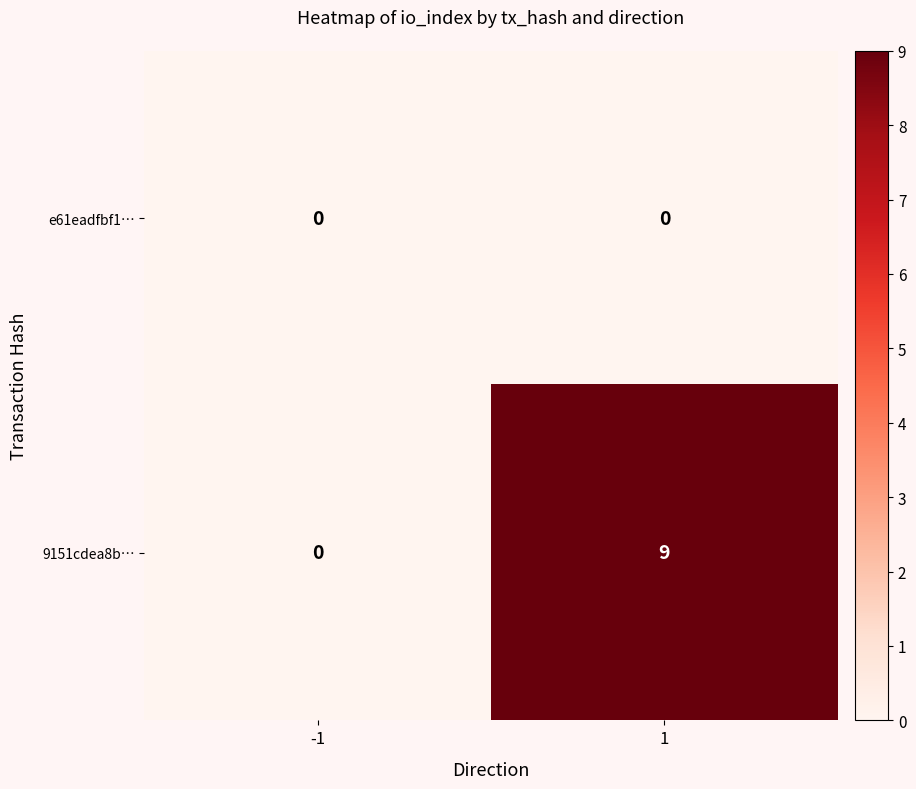

Rank the series by their maximum value, from lowest to highest.

e61eadfbf1…, 9151cdea8b…